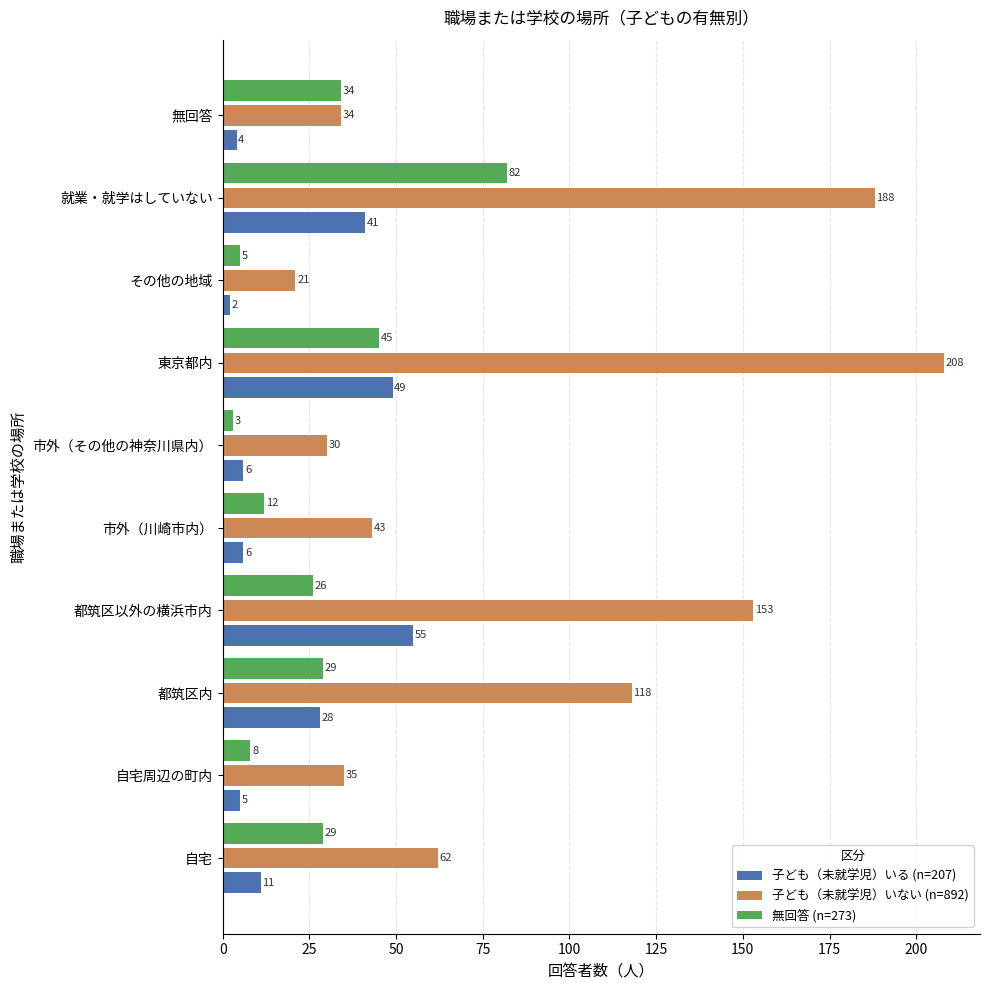

List the series in order of their peak value, highest first.

子ども（未就学児）いない (n=892), 無回答 (n=273), 子ども（未就学児）いる (n=207)